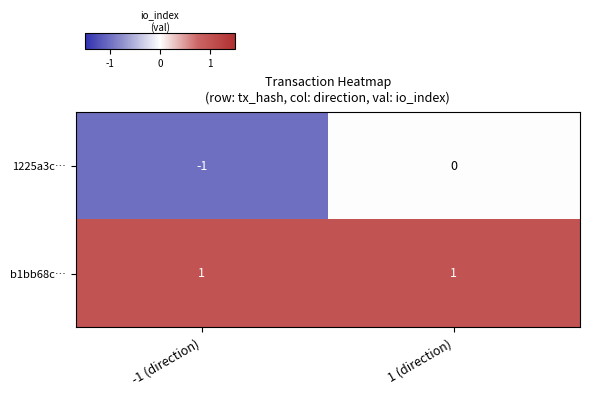

Reading right to left, transcribe all the data shown in this chart.

1225a3c…: 1 (direction)=0	-1 (direction)=-1
b1bb68c…: 1 (direction)=1	-1 (direction)=1